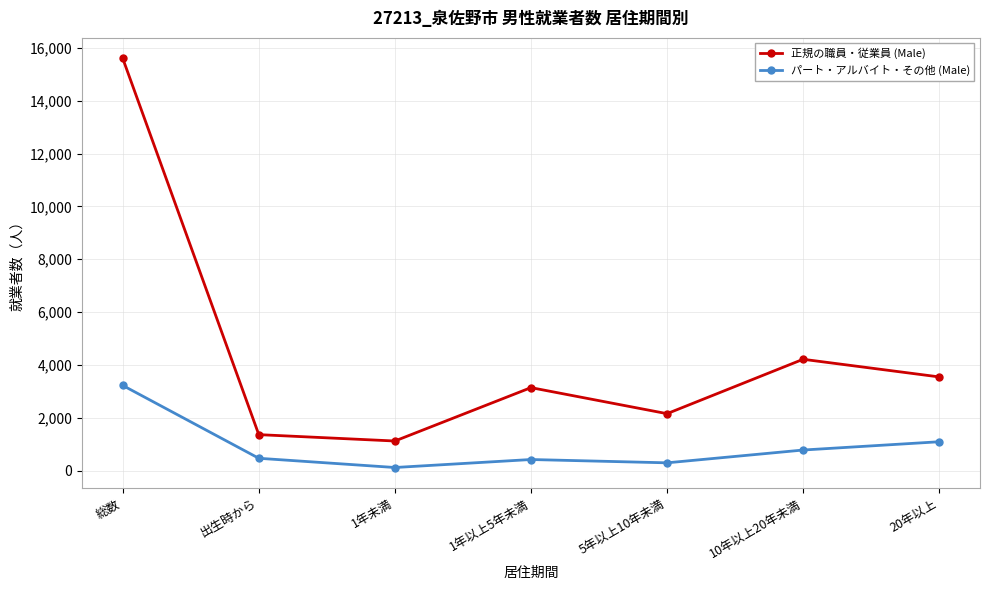

Rank the series by their maximum value, from highest to lowest.

正規の職員・従業員 (Male), パート・アルバイト・その他 (Male)